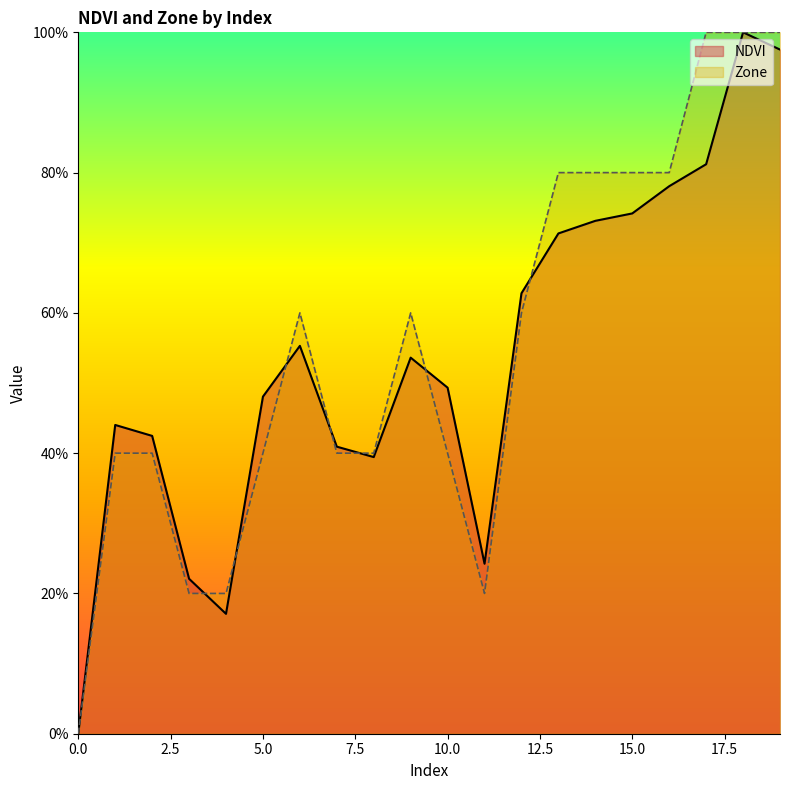

In Zone, how many points are higher than both neighbors (excluding endpoints)?

2